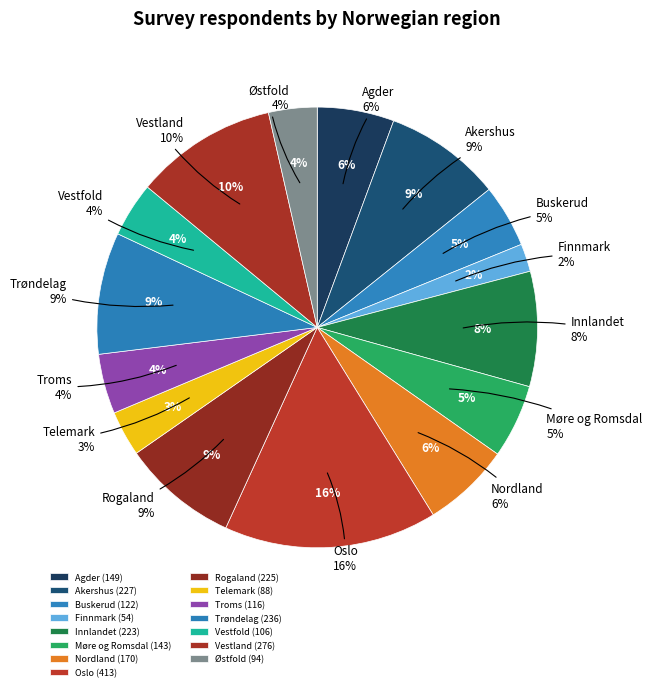

Which category has the biggest portion of the pie?

Oslo